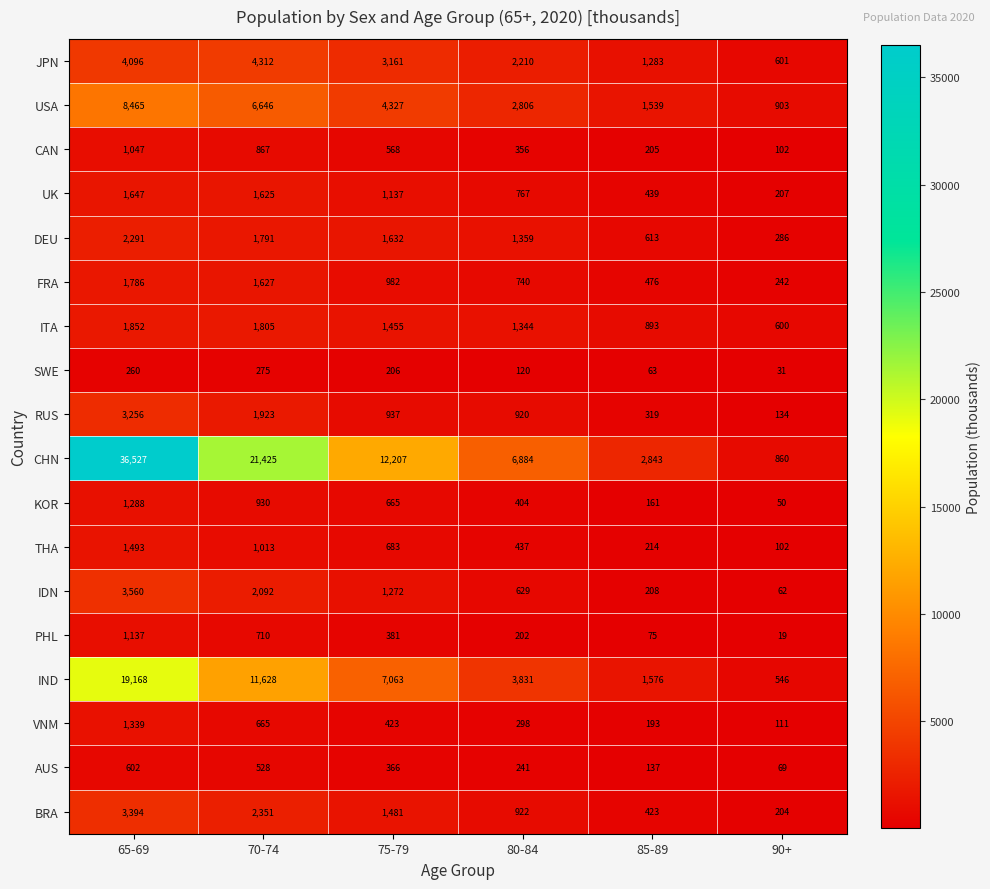

At how many categories does at least one series exceed 27533?

1